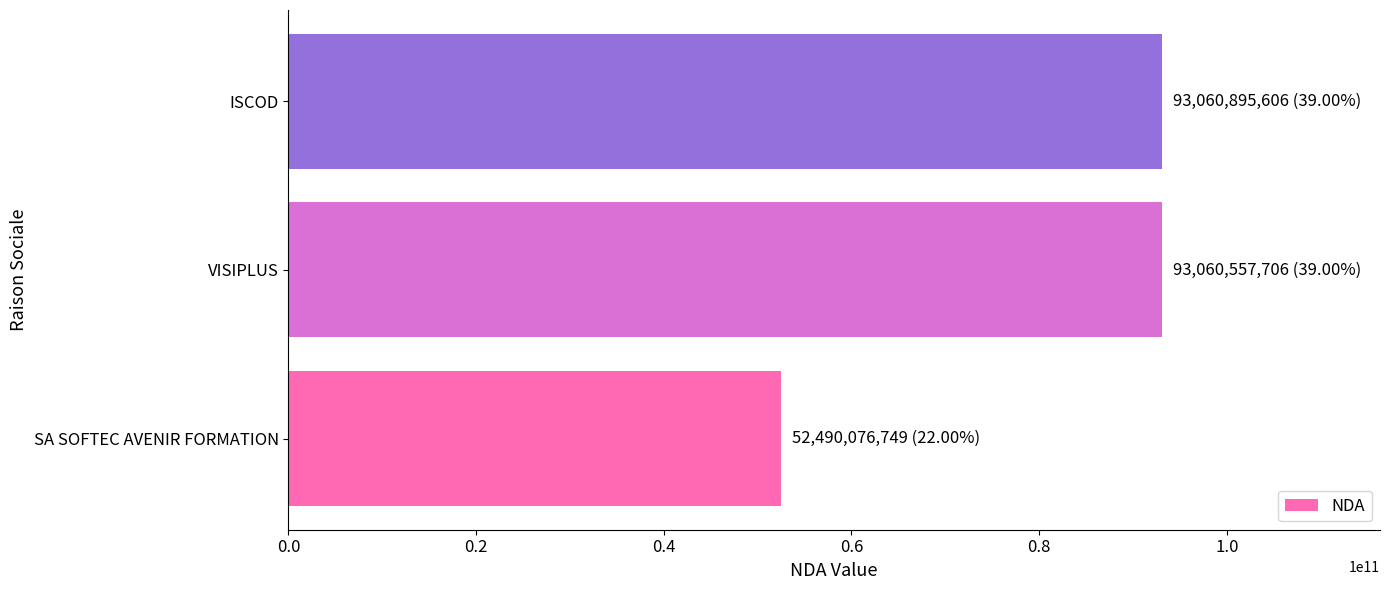

The value at SA SOFTEC AVENIR FORMATION is 52490076749. True or false?

True